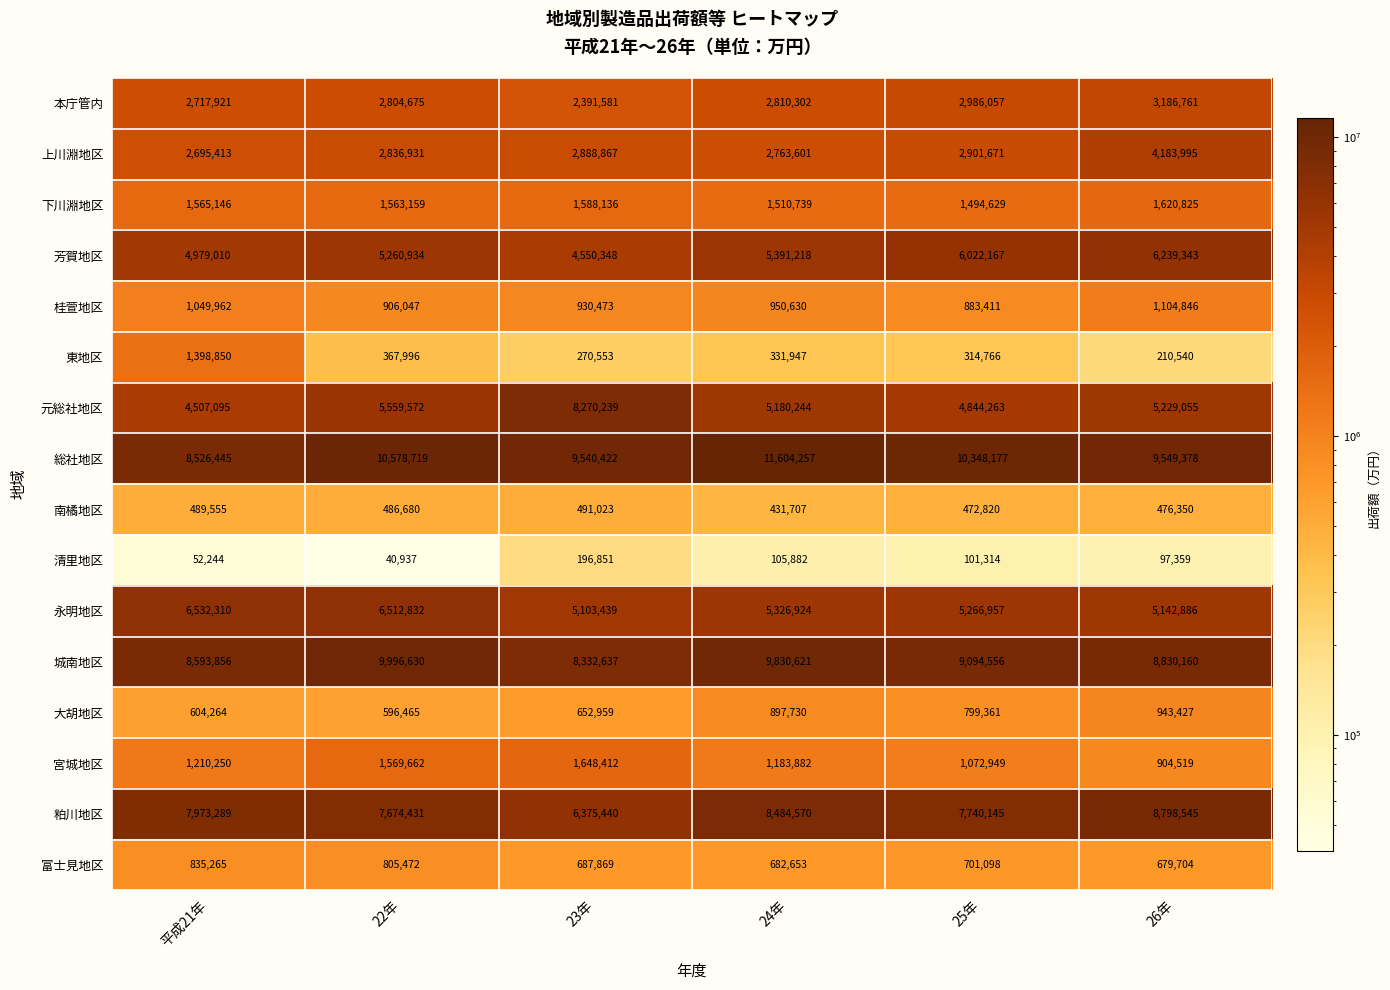

At which category is the sum across all series the highest?

22年